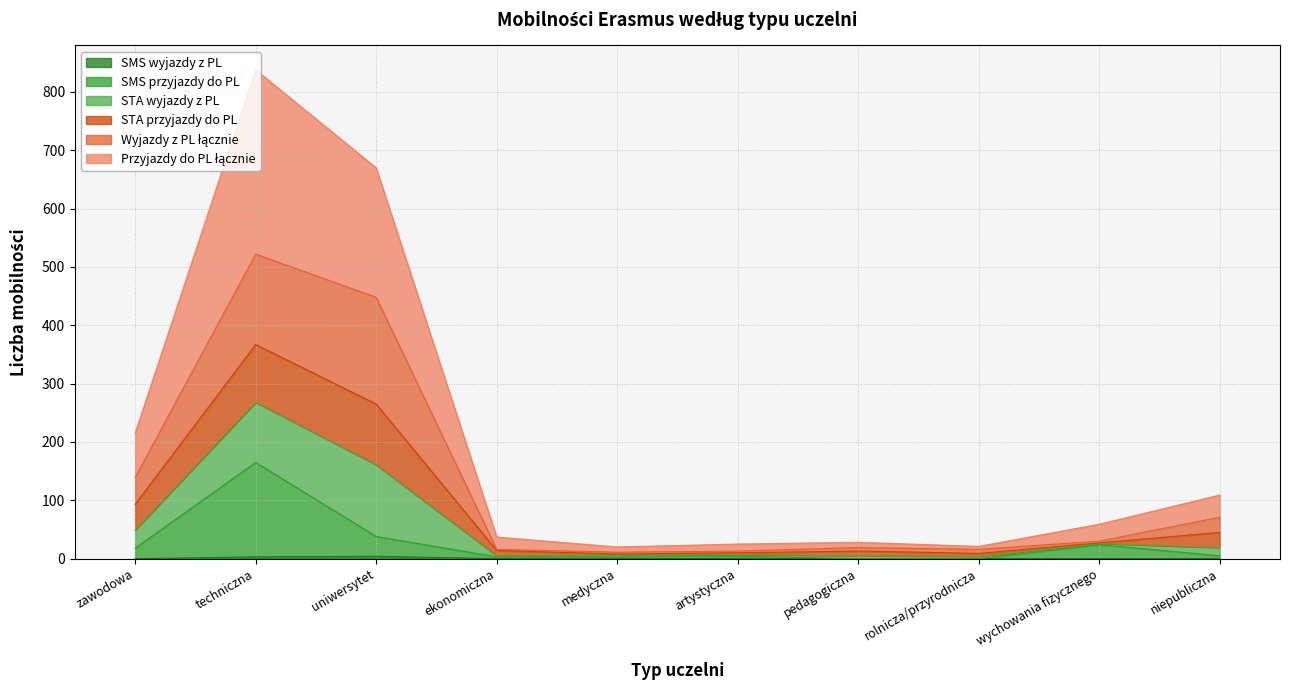

At which category is the sum across all series the highest?

techniczna